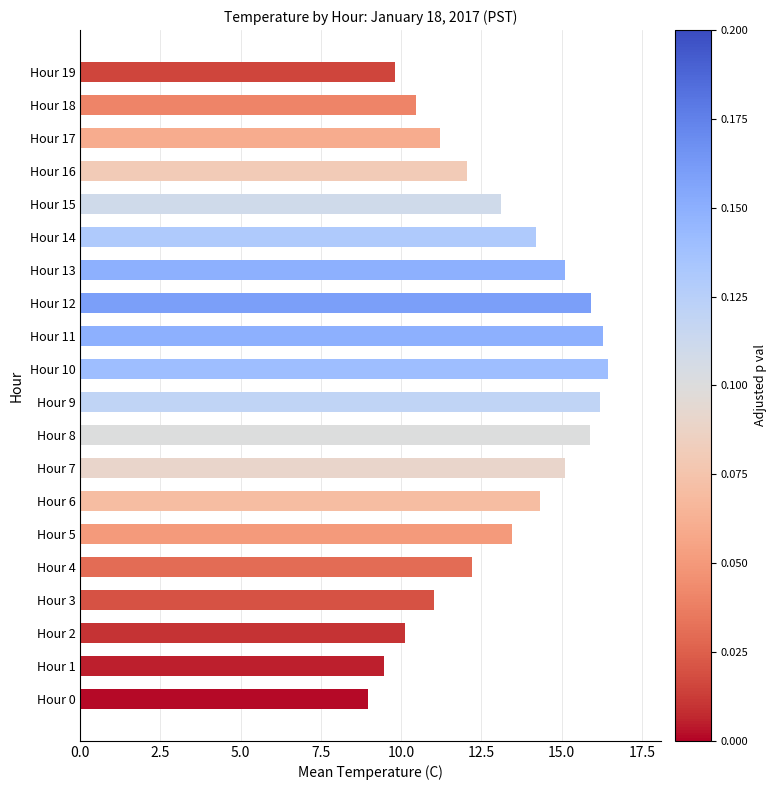

What is the difference between the maximum and minimum values?

7.5